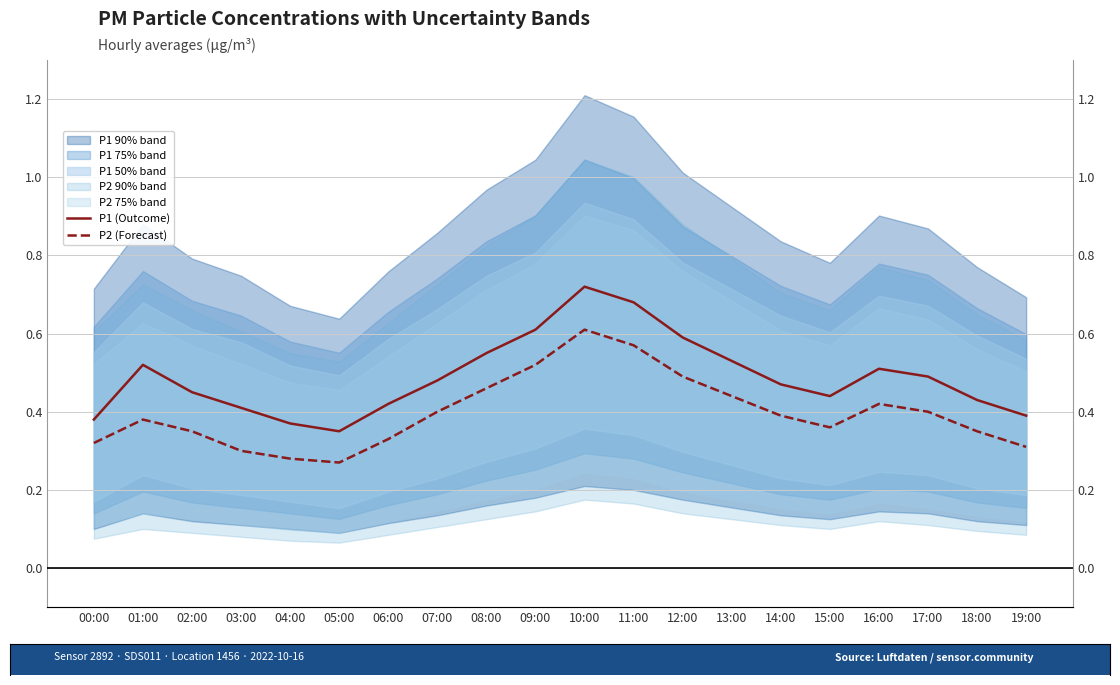

True or false: P1 (Outcome) and P2 (Forecast) intersect in this chart.

False